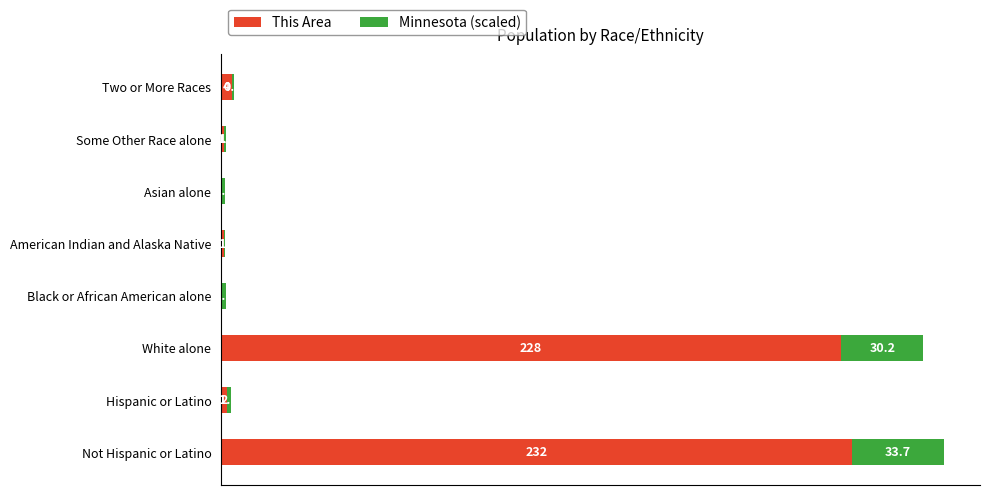

At which label does This Area reach its peak?

Not Hispanic or Latino